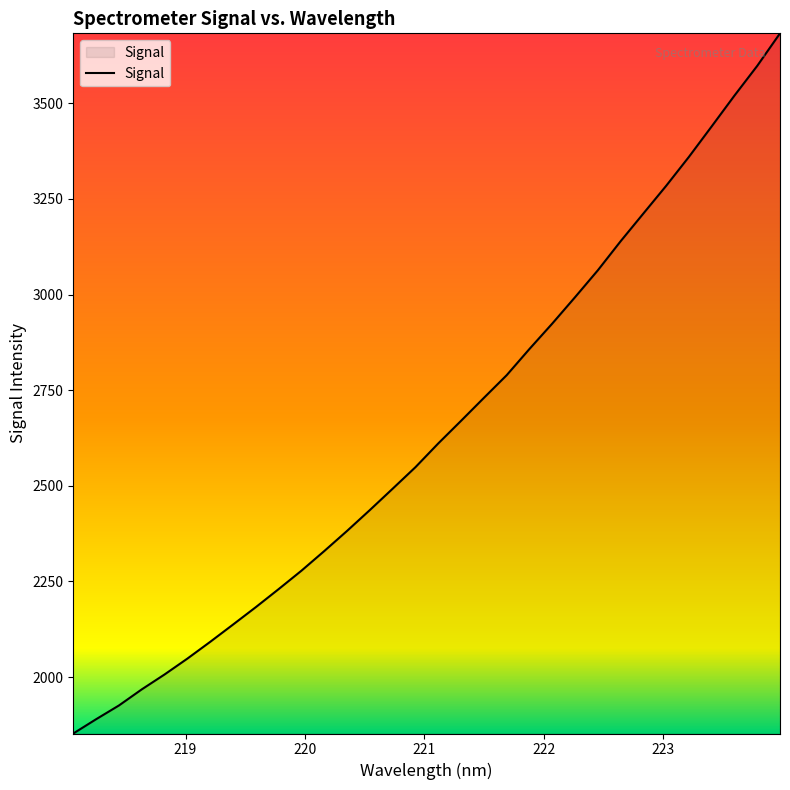

What is the maximum value shown in the chart?

3682.8